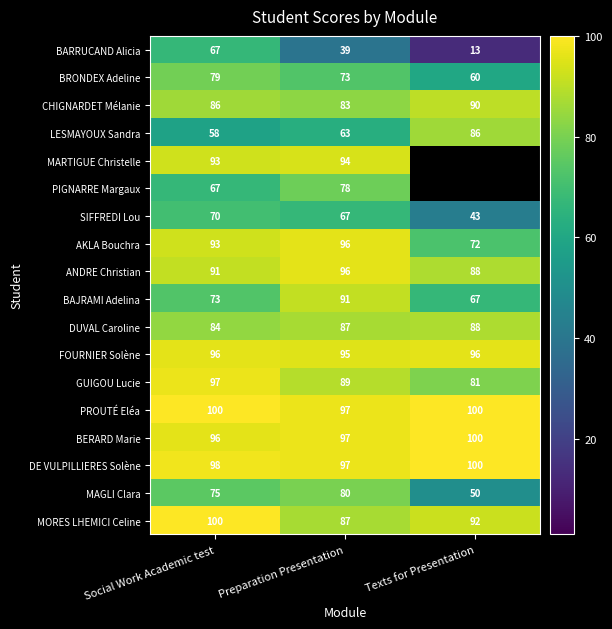

At which label is BAJRAMI Adelina closest to 79?

Social Work Academic test